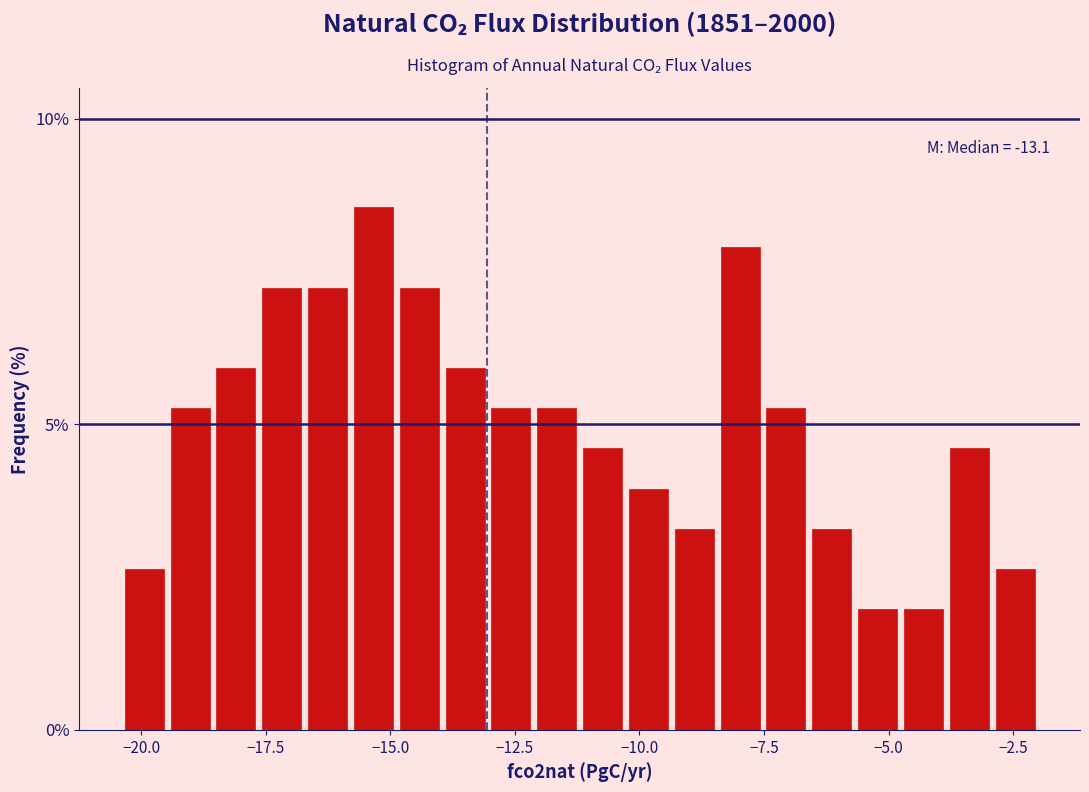

Read against the x-axis, roughly where is the centre of the tallest bar?

-15.5